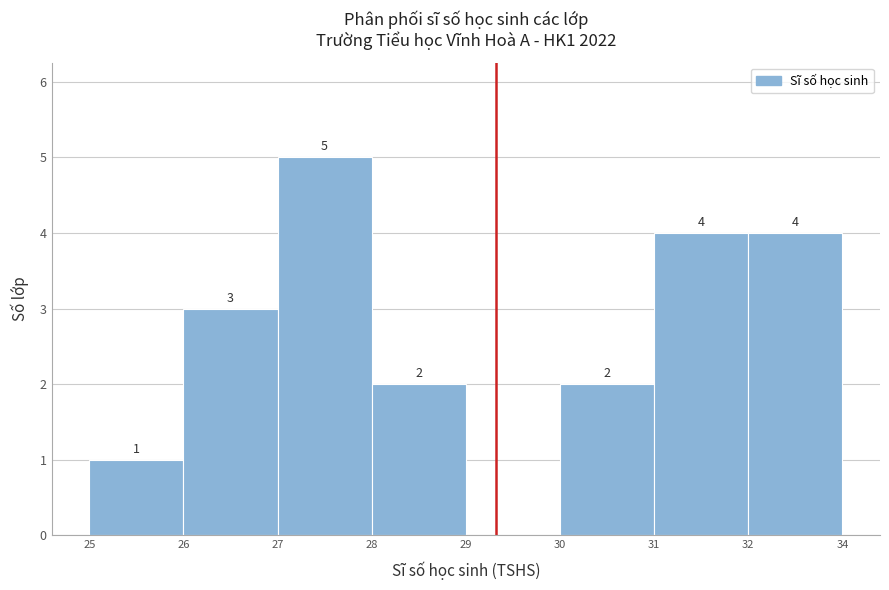

Reading right to left, list all the values displayed in this chart.

32=4	31=4	30=2	29=0	28=2	27=5	26=3	25=1